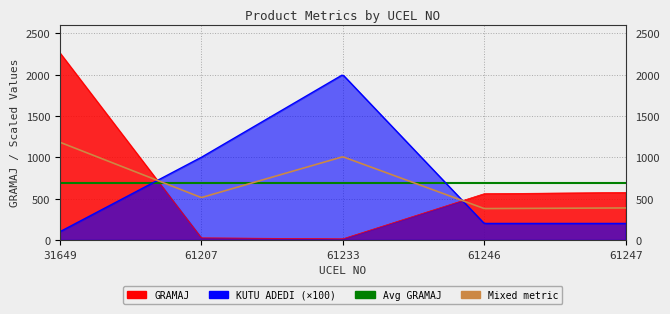

Between 31649 and 61247, which series saw the biggest shift?

GRAMAJ